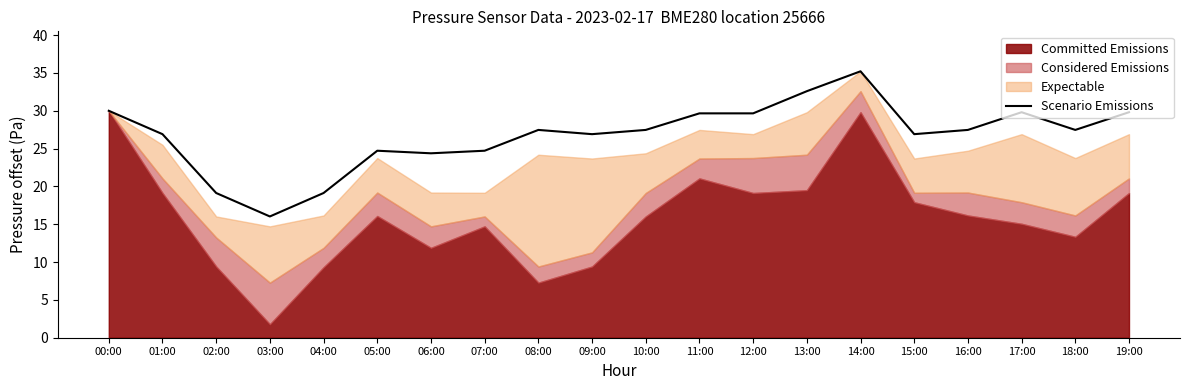

The value at 05:00 is 24.7. True or false?

True